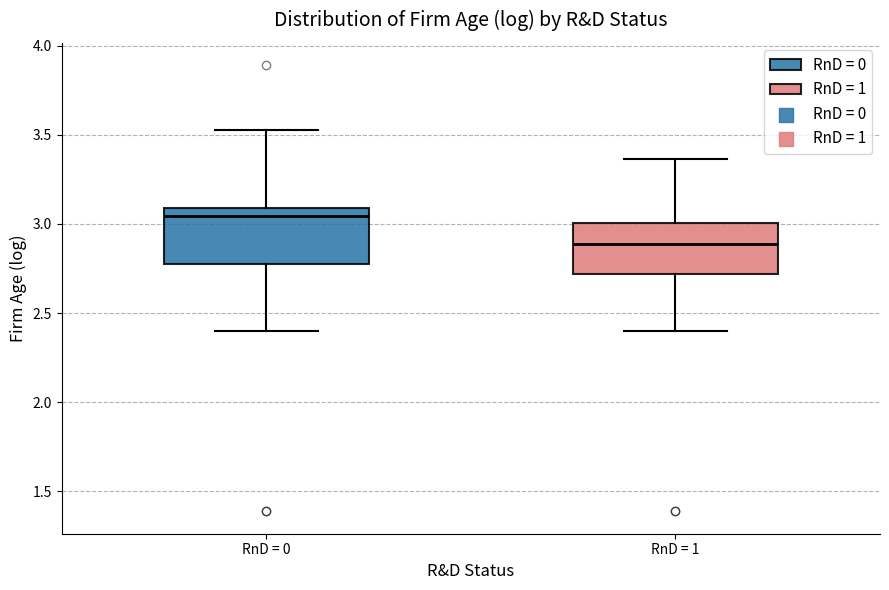

Reading left to right, transcribe this box plot: for each box, give where its median line is, the range the box spans, and where its two whiskers end, as read against the y-axis. The values are not printed on the chart, so give them approximately, as read against the axis.

RnD = 0: median 3.05, box 2.75 to 3.10, whiskers 2.40 to 3.55
RnD = 1: median 2.90, box 2.70 to 3.00, whiskers 2.40 to 3.35